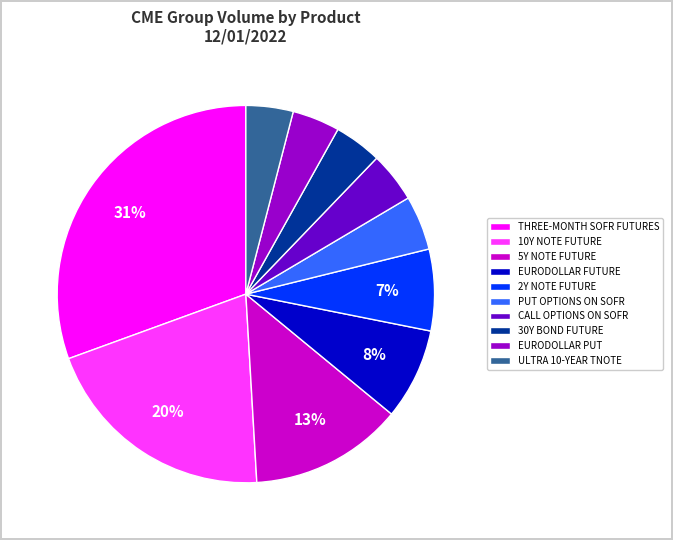

Is it true that EURODOLLAR PUT is 15% of the pie?

False